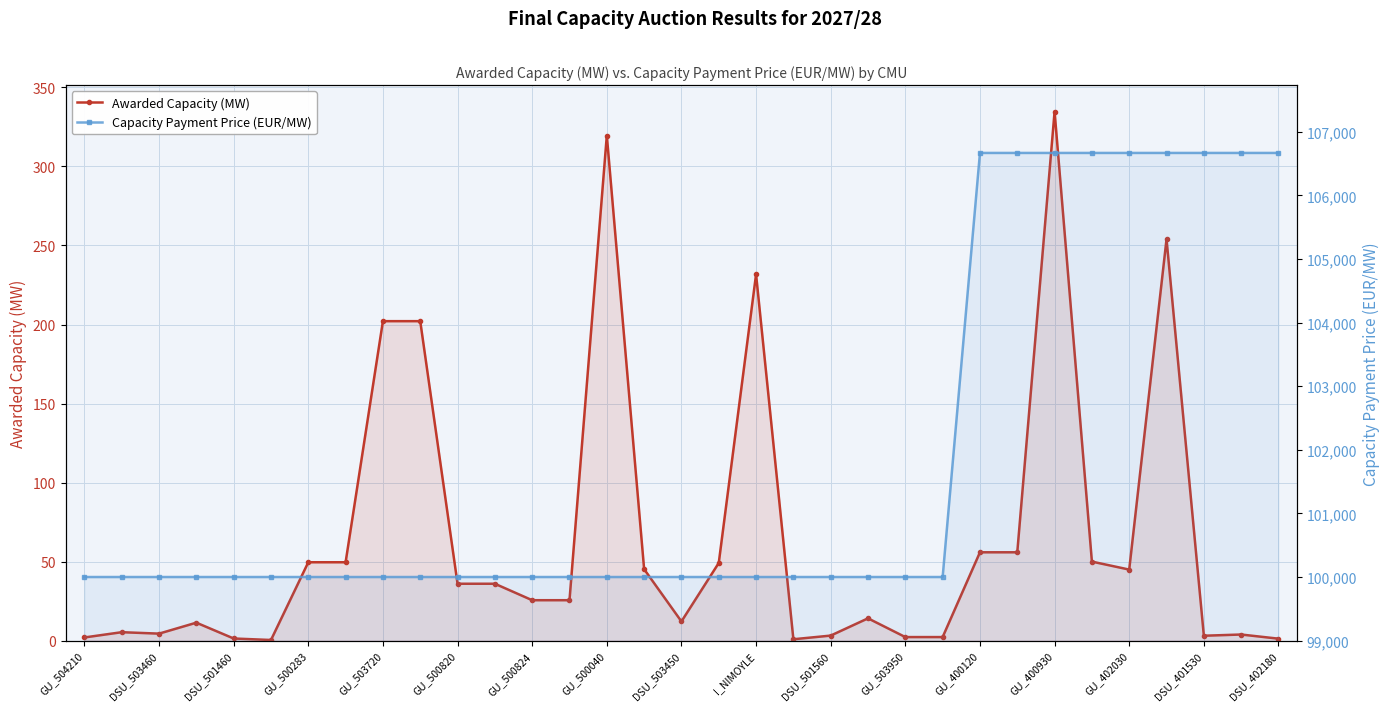

What is the minimum value for Capacity Payment Price (EUR/MW)?

100000.0